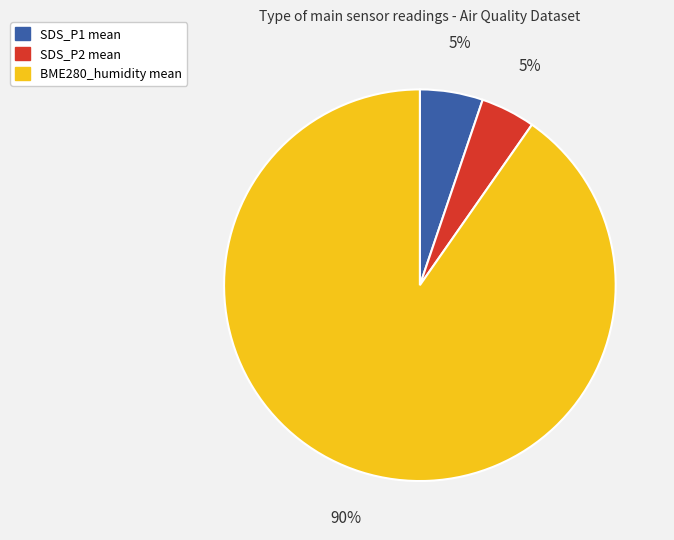

What percentage is the BME280_humidity slice, to the nearest percent?

90%